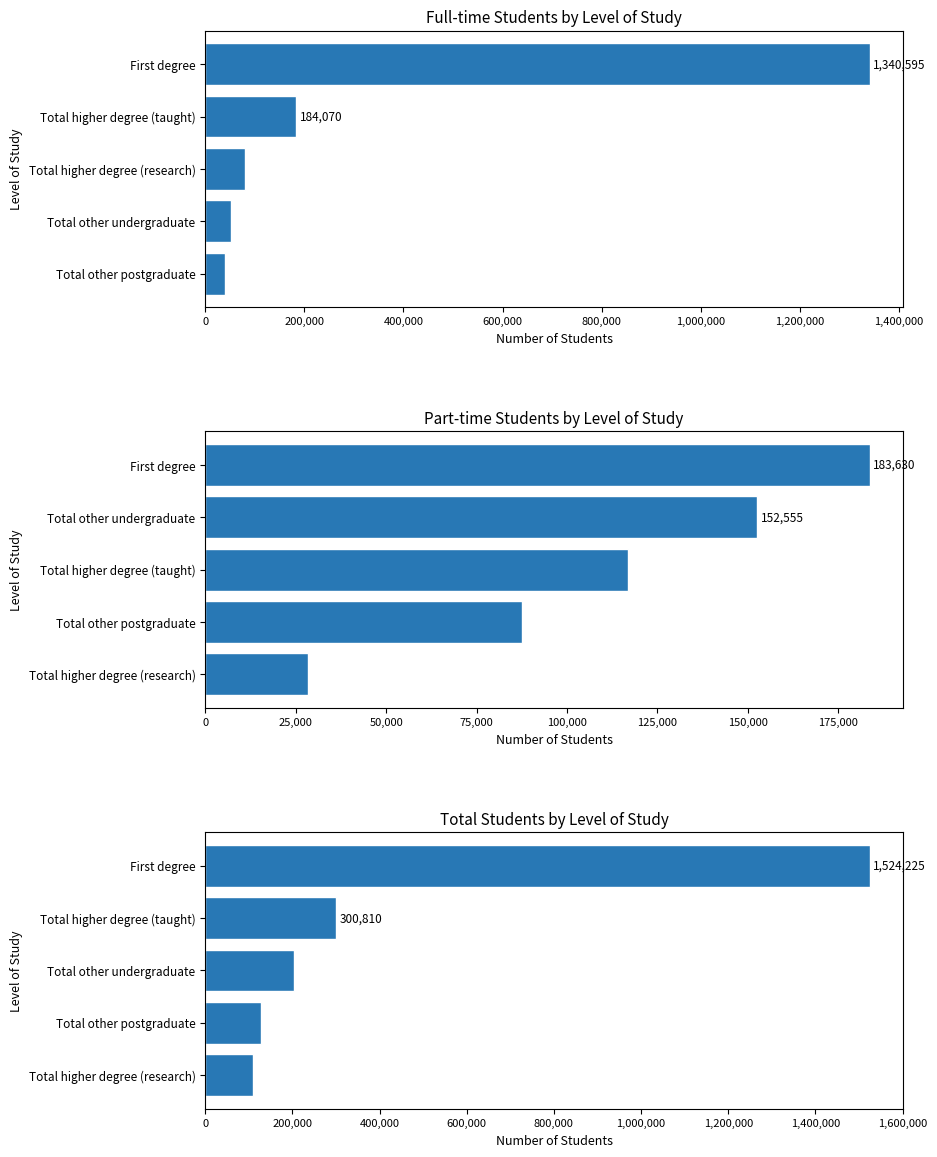

Which series changed the most between 0 and 400,000?

Total Students